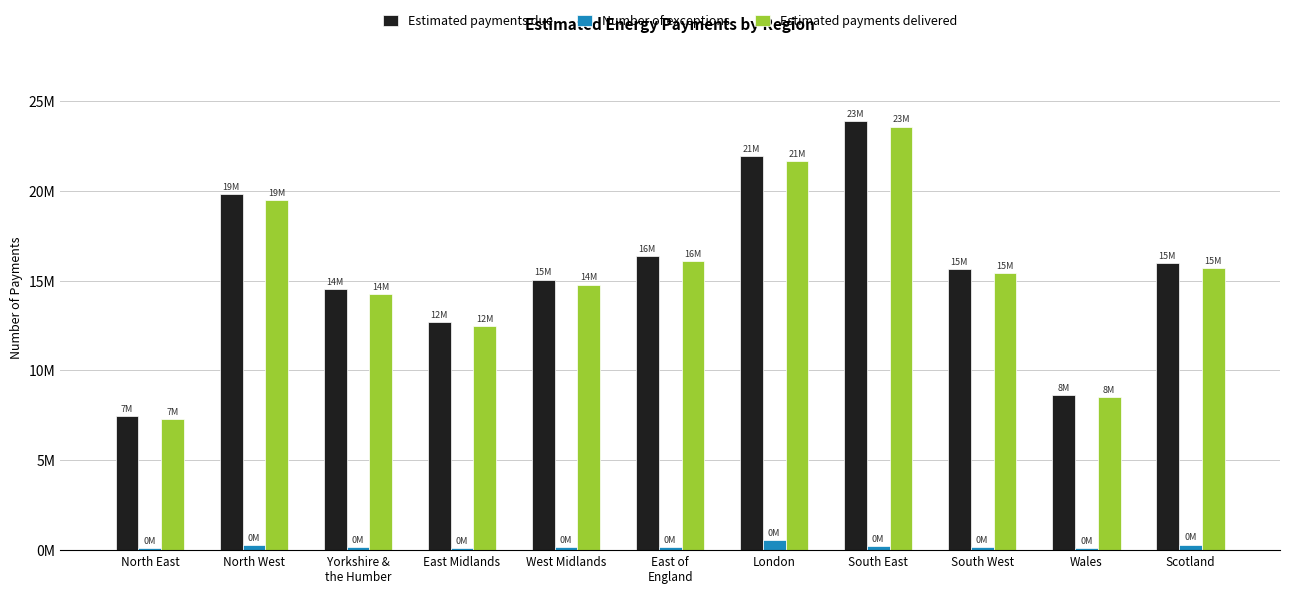

Reading left to right, what are all the values shown in this chart?

Estimated payments due: North East=7441710	North West=19817220	Yorkshire &
the Humber=14518440	East Midlands=12699750	West Midlands=15055940	East of
England=16362080	London=21904120	South East=23877600	South West=15637050	Wales=8624810	Scotland=15973460
Number of exceptions: North East=91230	North West=266830	Yorkshire &
the Humber=154560	East Midlands=114130	West Midlands=189470	East of
England=149290	London=561020	South East=239880	South West=159600	Wales=116120	Scotland=307990
Estimated payments delivered: North East=7299310	North West=19488110	Yorkshire &
the Humber=14263480	East Midlands=12472510	West Midlands=14778210	East of
England=16076520	London=21649400	South East=23569380	South West=15427080	Wales=8502350	Scotland=15702400